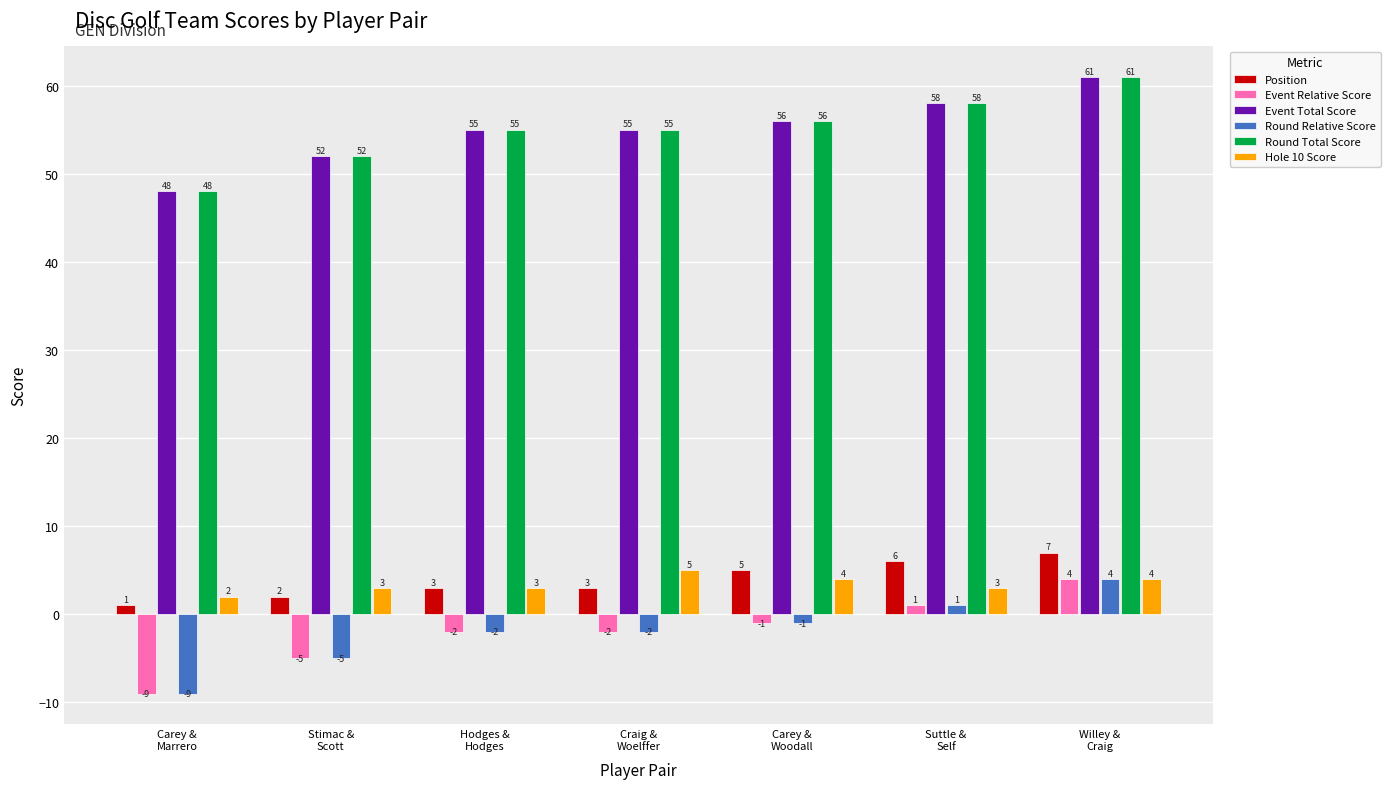

What is the total value across all series at Carey &
Marrero?

81